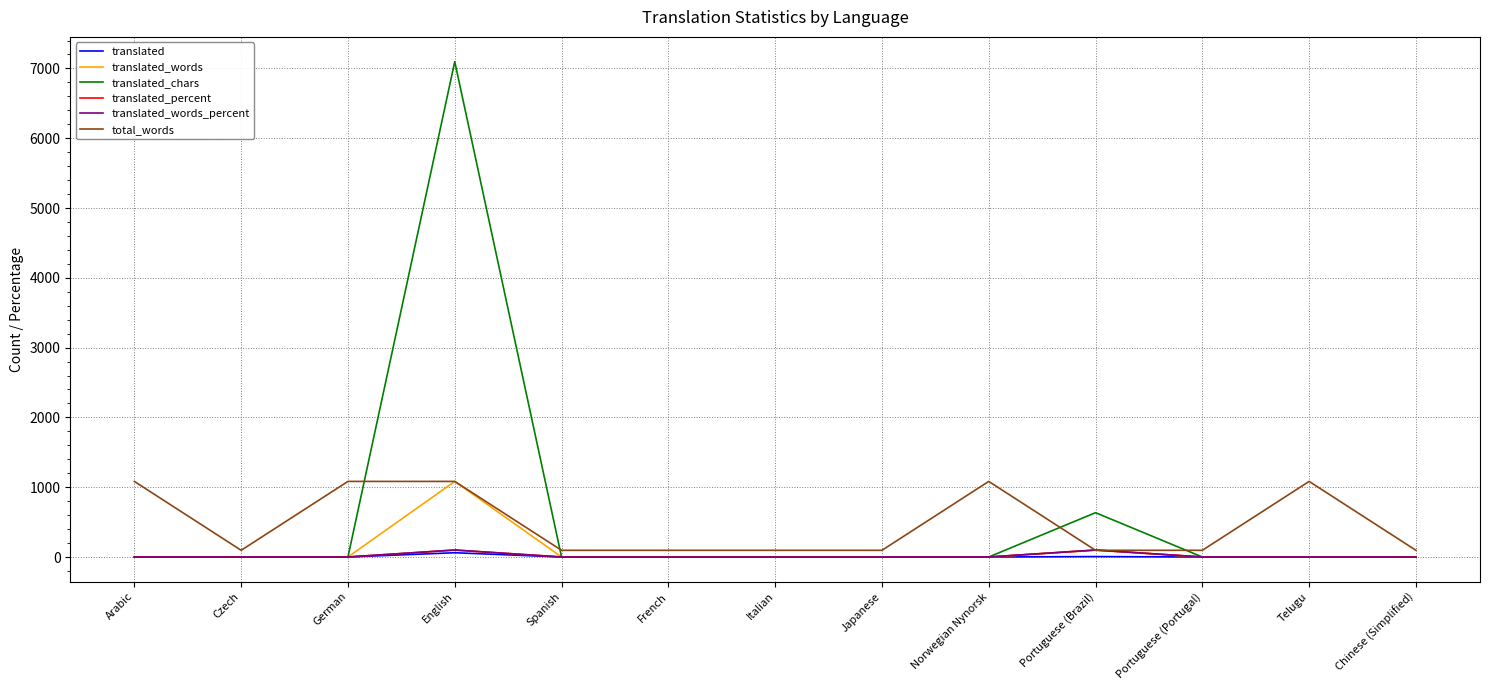

True or false: translated_percent and translated_words cross at least once.

False